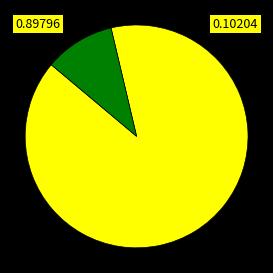

Does any single category account for the majority?

Yes